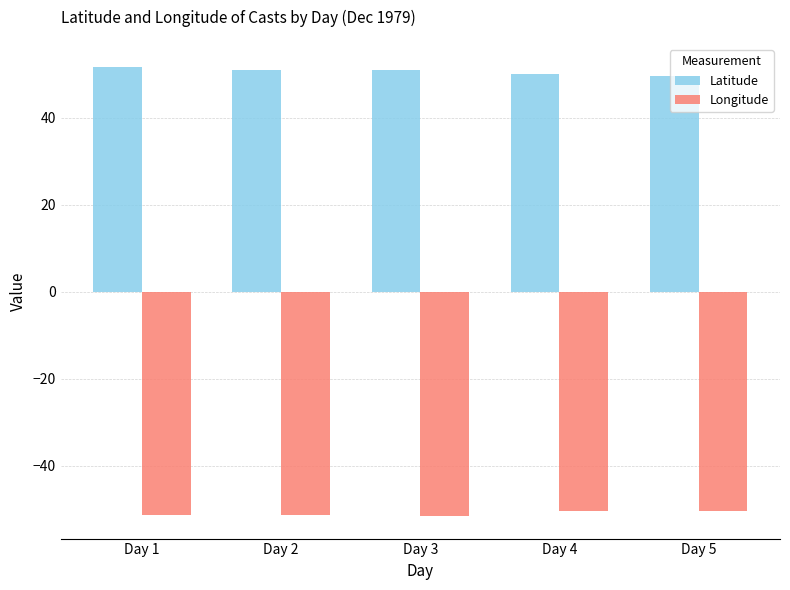

How many data points does each series have?

5